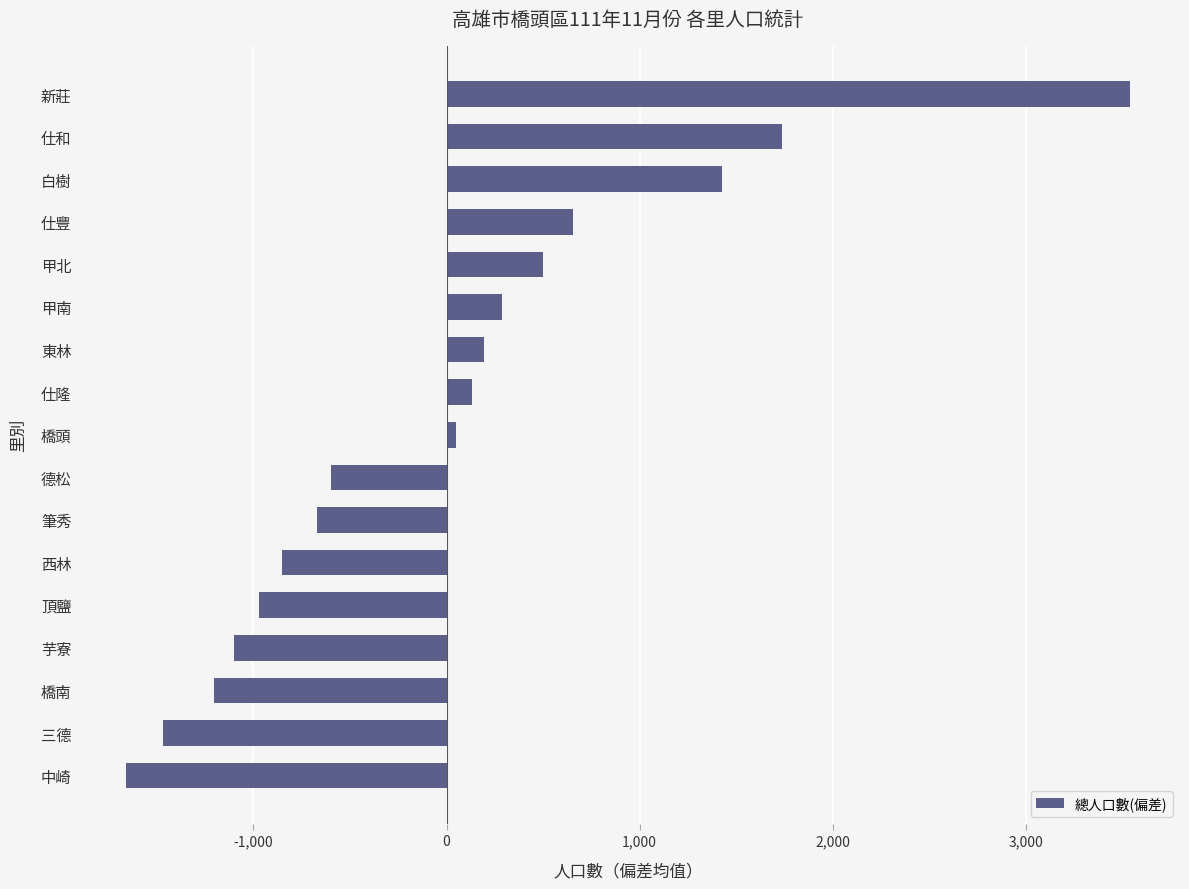

True or false: the data shows 5711.4 at 新莊.

False